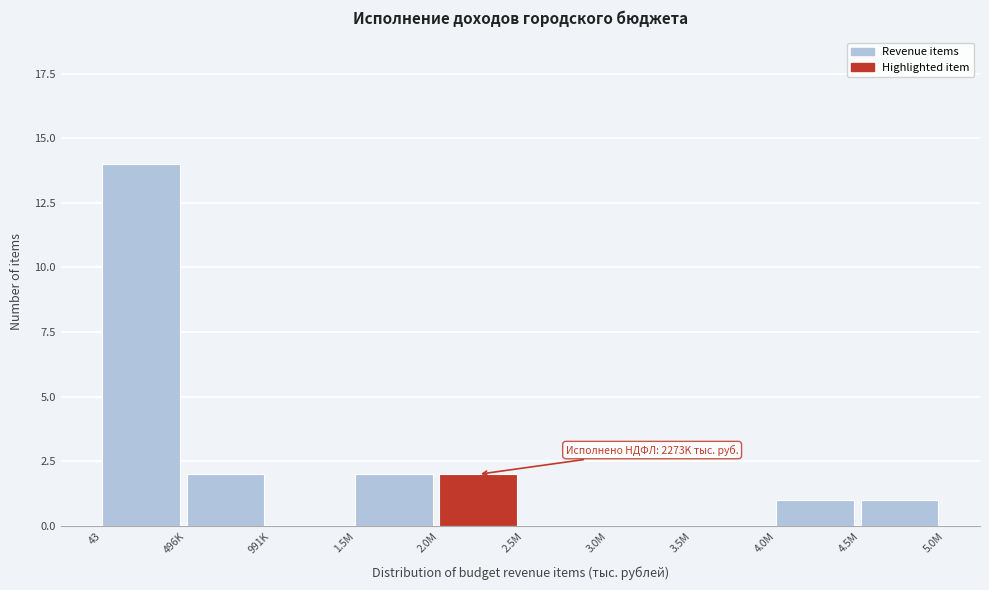

Reading right to left, transcribe all the data shown in this chart.

4.5M=1	4.0M=1	3.5M=0	3.0M=0	2.5M=0	2.0M=2	1.5M=2	991K=0	496K=2	43=14